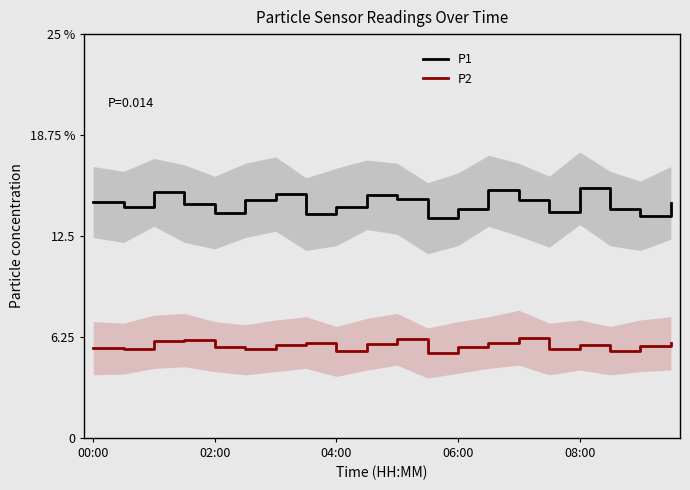

Which series has the widest spread of values?

P1